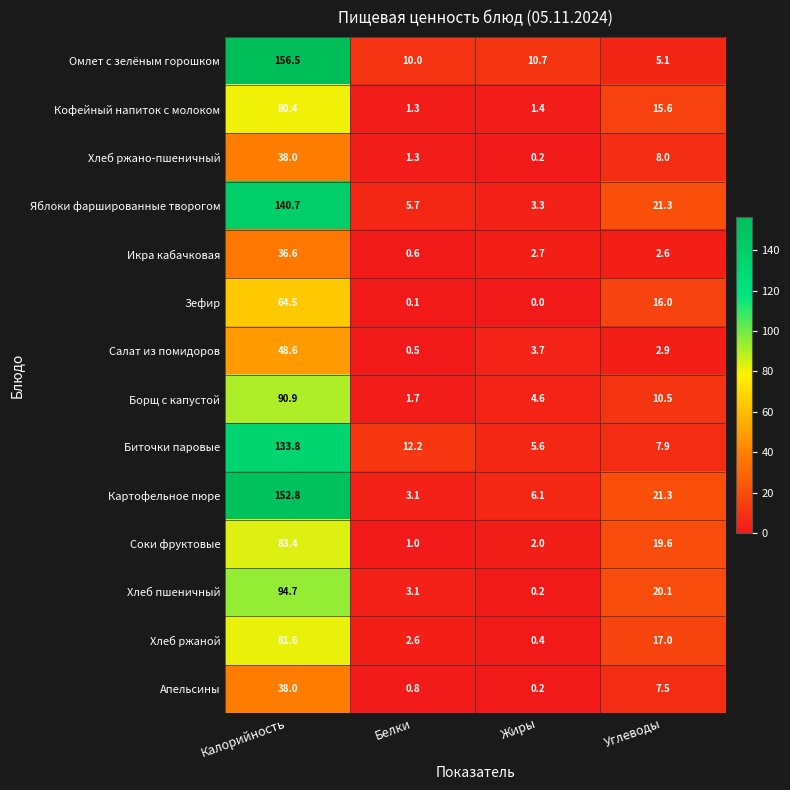

Which series changed the most between Белки and Углеводы?

Соки фруктовые